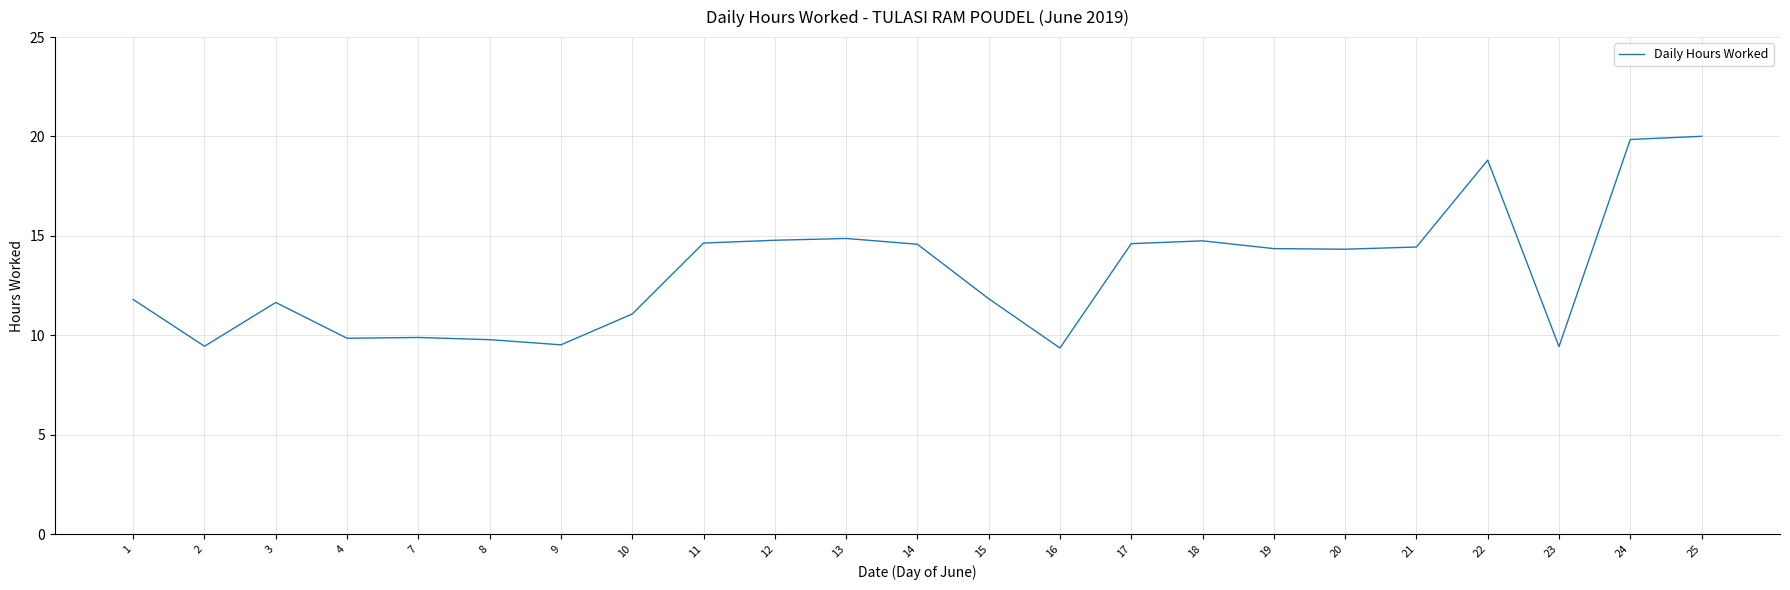

At which label does the data first exceed 14?

11